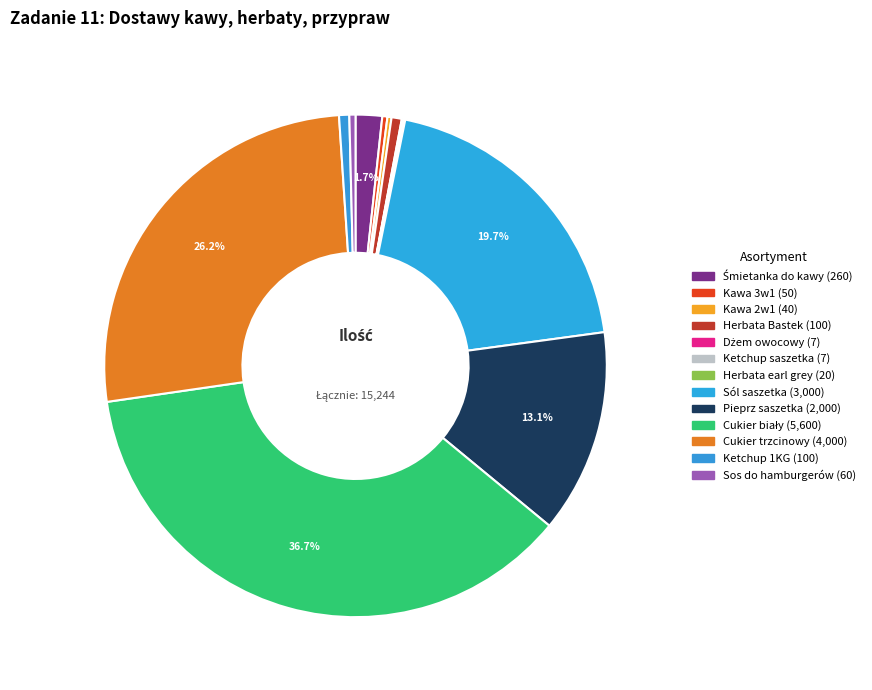

To the nearest percent, what percentage of the pie is Sól saszetka?

20%